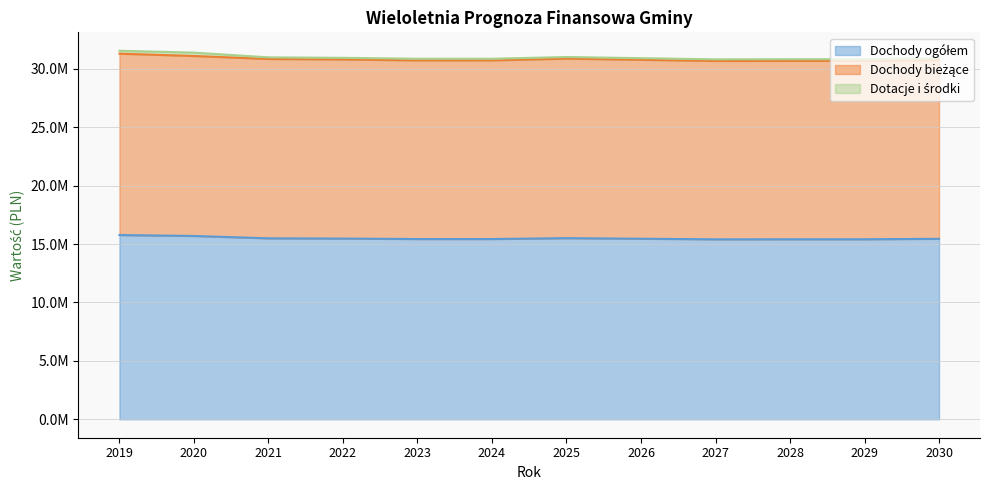

True or false: Dochody bieżące and Dochody ogółem intersect in this chart.

False